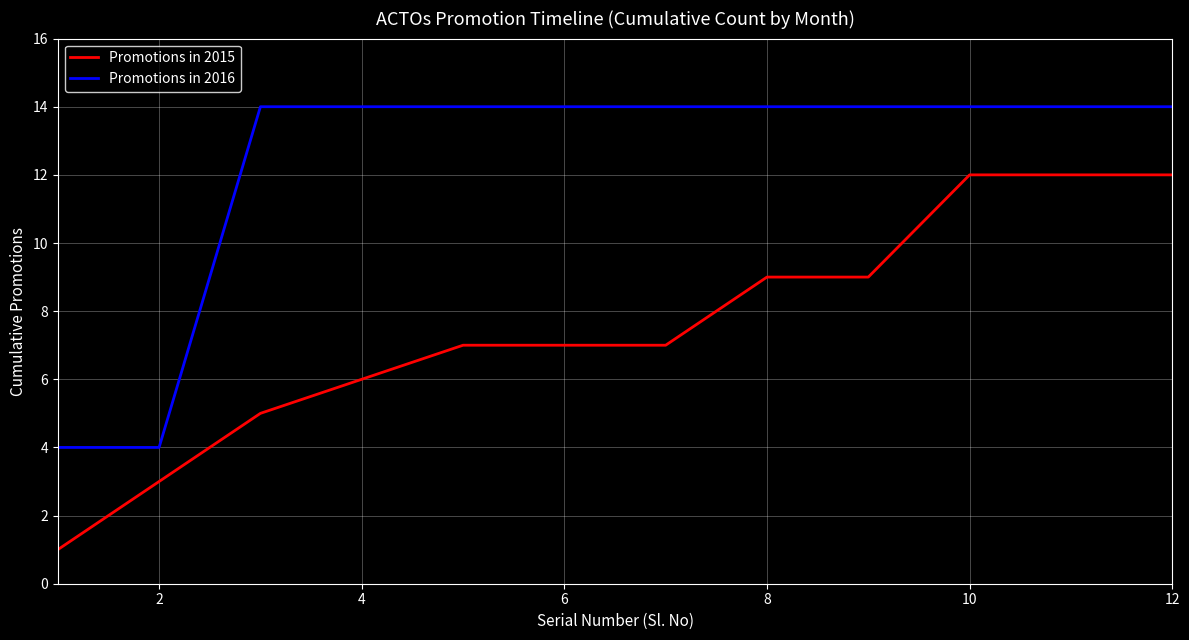

Rank the series by their average value, from highest to lowest.

Promotions in 2016, Promotions in 2015